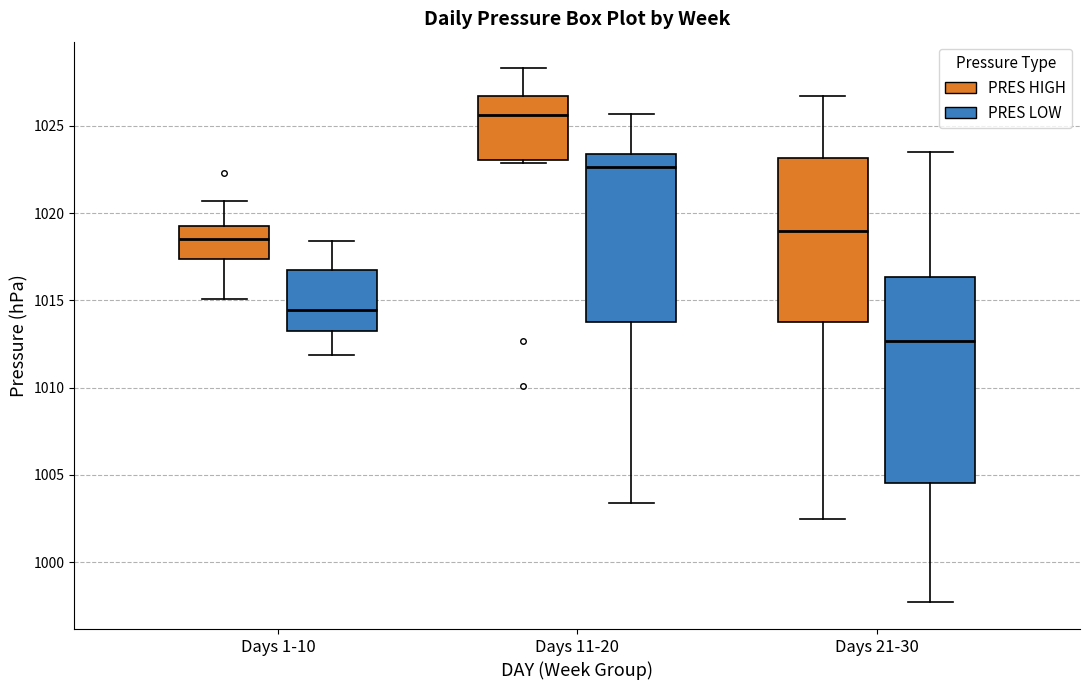

Which box has the lowest median line?

Days 21-30 (PRES LOW)